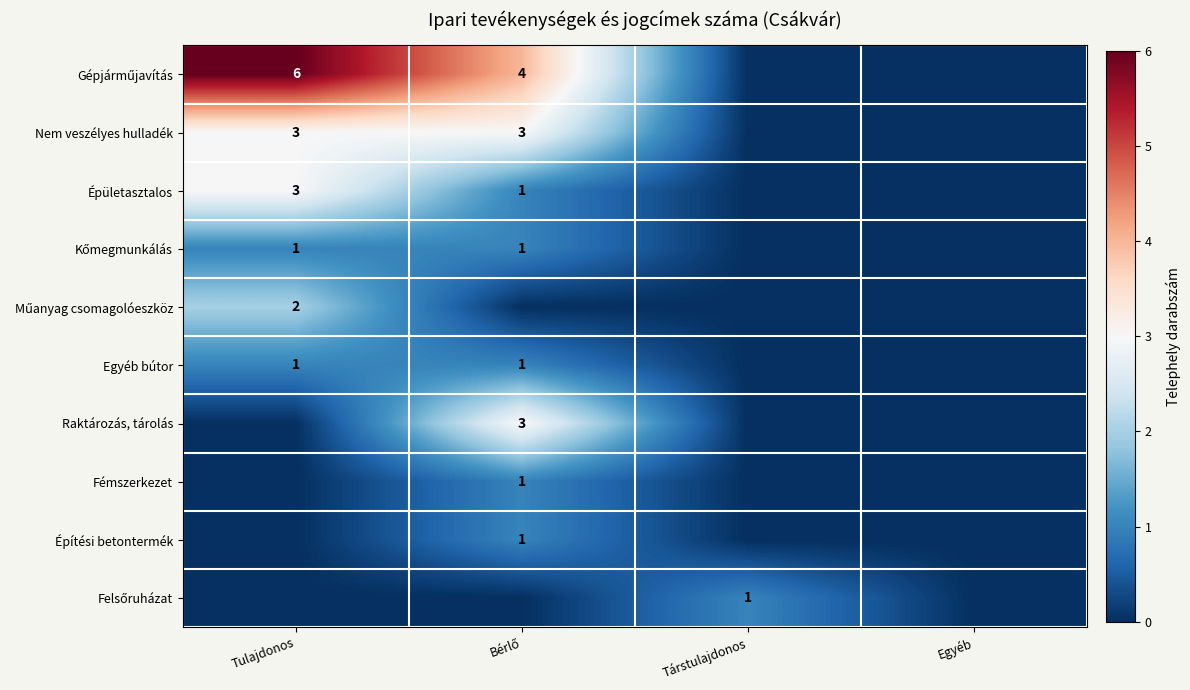

What is the sum of all Gépjárműjavítás values?

10